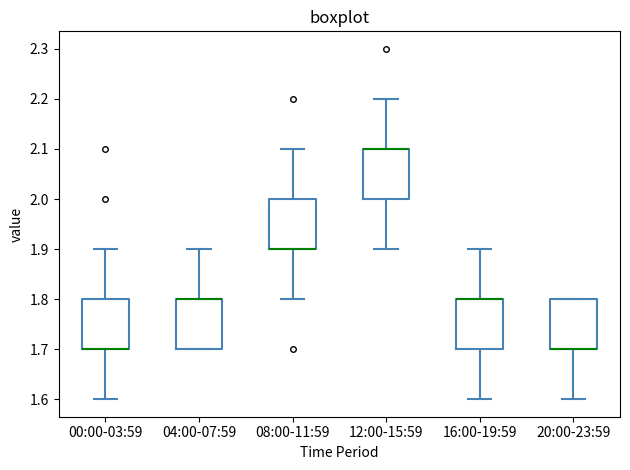

Reading left to right, transcribe this box plot: for each box, give where its median line is, the range the box spans, and where its two whiskers end, as read against the y-axis. The values are not printed on the chart, so give them approximately, as read against the axis.

00:00-03:59: median 1.7 (drawn on the box's lower edge), box 1.7 to 1.8, whiskers 1.6 to 1.9
04:00-07:59: median 1.8 (drawn on the box's upper edge), box 1.7 to 1.8, whiskers 1.7 to 1.9
08:00-11:59: median 1.9 (drawn on the box's lower edge), box 1.9 to 2.0, whiskers 1.8 to 2.1
12:00-15:59: median 2.1 (drawn on the box's upper edge), box 2.0 to 2.1, whiskers 1.9 to 2.2
16:00-19:59: median 1.8 (drawn on the box's upper edge), box 1.7 to 1.8, whiskers 1.6 to 1.9
20:00-23:59: median 1.7 (drawn on the box's lower edge), box 1.7 to 1.8, whiskers 1.6 to 1.8